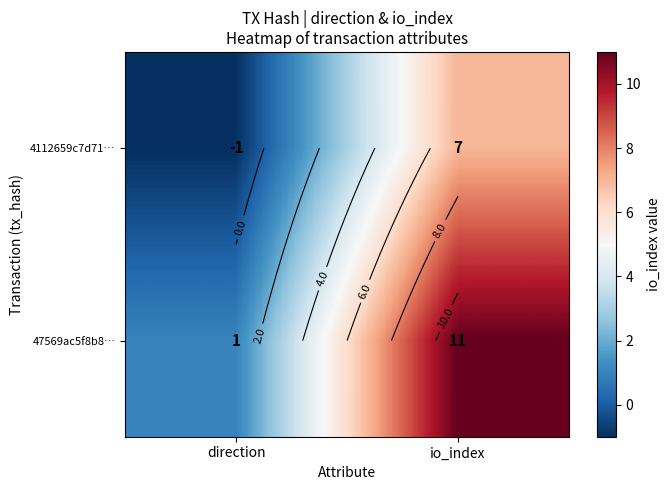

Is the value of 47569ac5f8b8… at io_index greater than the value of 4112659c7d71… at direction?

Yes